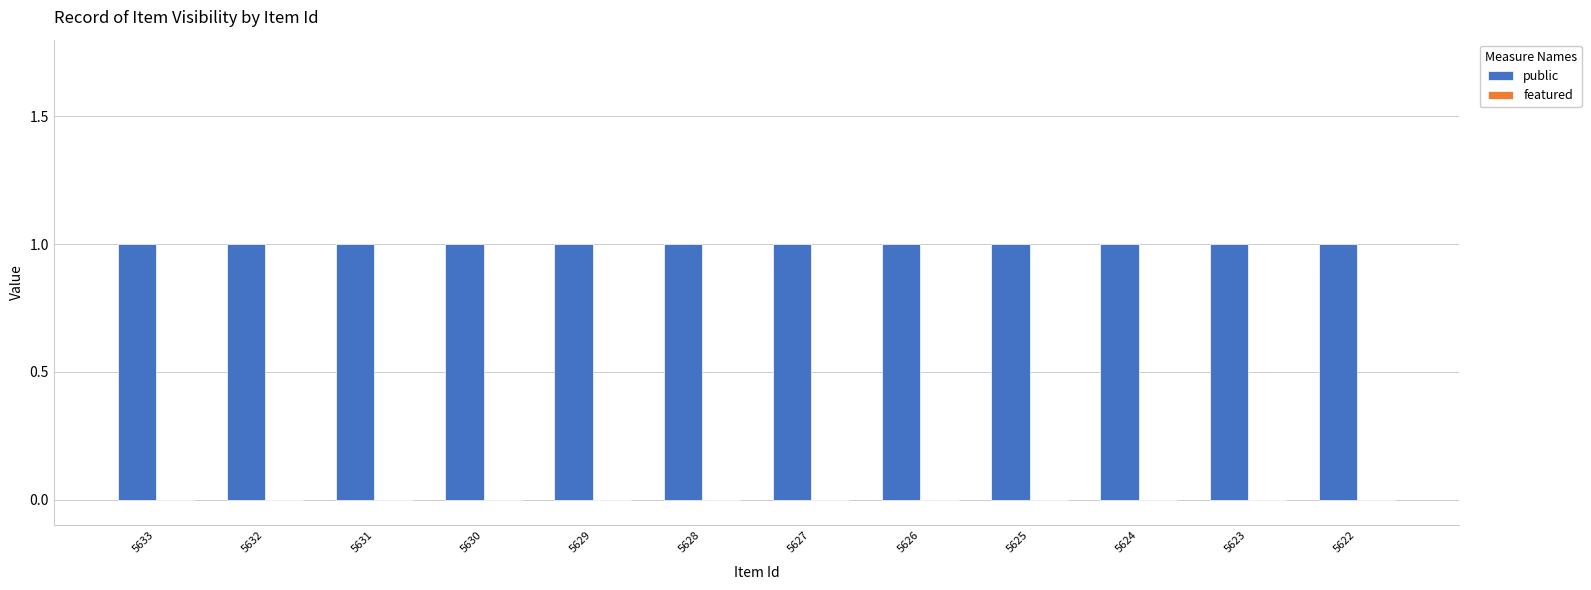

At 5633, list the series in order from smallest to largest.

featured, public